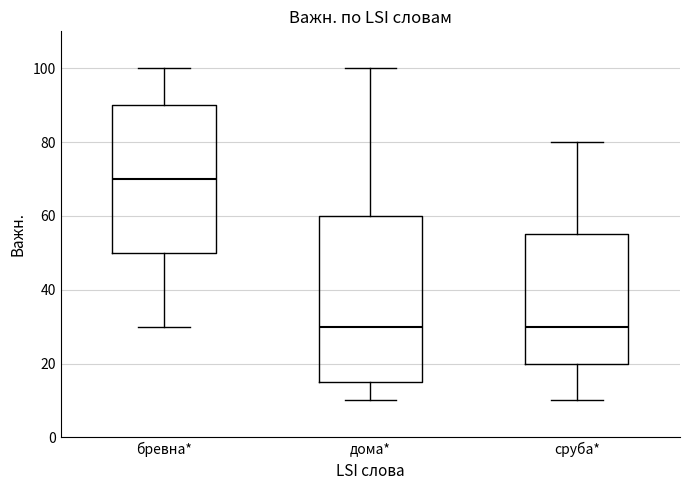

Where is the upper edge of the box for бревна* on the y-axis? The values are not printed on the chart, so give them approximately, as read against the axis.

90